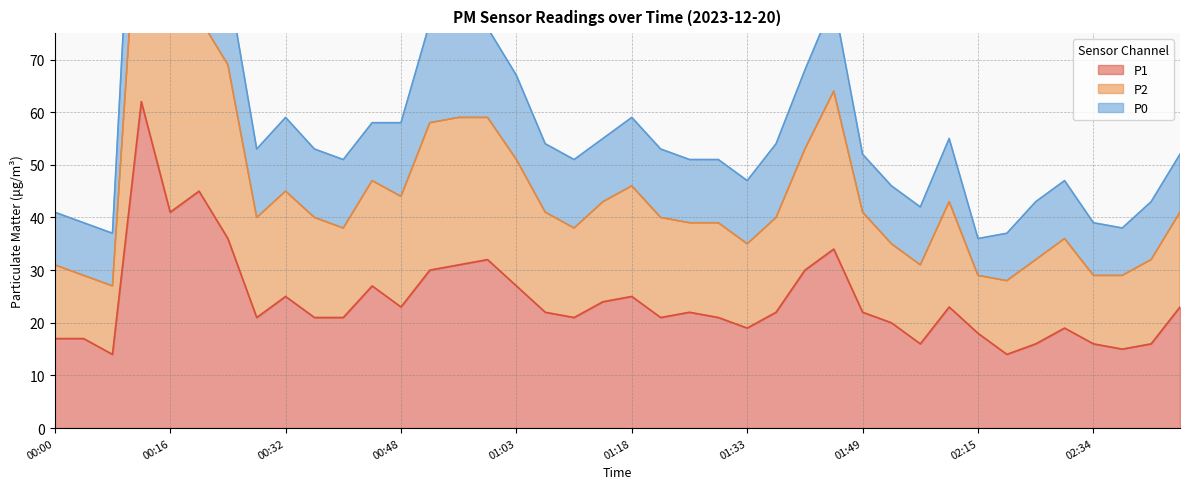

What is the greatest value displayed?

140